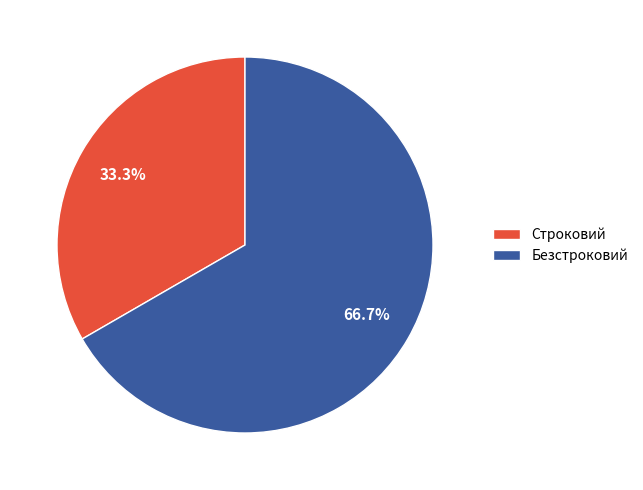

Which has a higher value, Строковий or Безстроковий?

Безстроковий